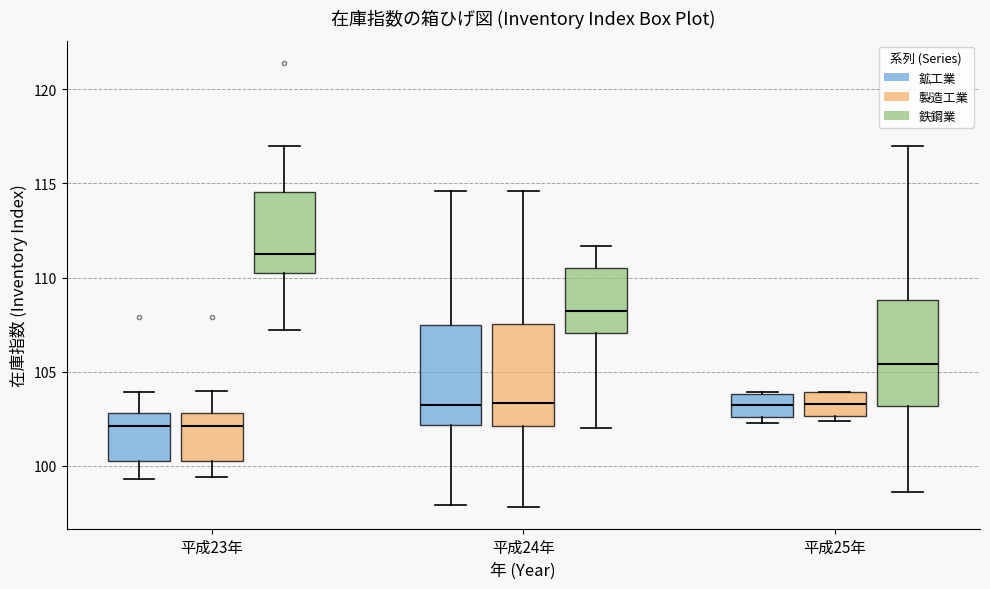

Reading left to right, transcribe this box plot: for each box, give where its median line is, the range the box spans, and where its two whiskers end, as read against the y-axis. The values are not printed on the chart, so give them approximately, as read against the axis.

平成23年 (鉱工業): median 102.0, box 100.5 to 103.0, whiskers 99.5 to 104.0
平成23年 (製造工業): median 102.0, box 100.5 to 103.0, whiskers 99.5 to 104.0
平成23年 (鉄鋼業): median 111.5, box 110.0 to 114.5, whiskers 107.0 to 117.0
平成24年 (鉱工業): median 103.5, box 102.0 to 107.5, whiskers 98.0 to 114.5
平成24年 (製造工業): median 103.5, box 102.0 to 107.5, whiskers 98.0 to 114.5
平成24年 (鉄鋼業): median 108.5, box 107.0 to 110.5, whiskers 102.0 to 111.5
平成25年 (鉱工業): median 103.5, box 102.5 to 104.0, whiskers 102.5 (just below the box's lower edge) to 104.0
平成25年 (製造工業): median 103.5, box 102.5 to 104.0, whiskers 102.5 (just below the box's lower edge) to 104.0
平成25年 (鉄鋼業): median 105.5, box 103.0 to 109.0, whiskers 98.5 to 117.0